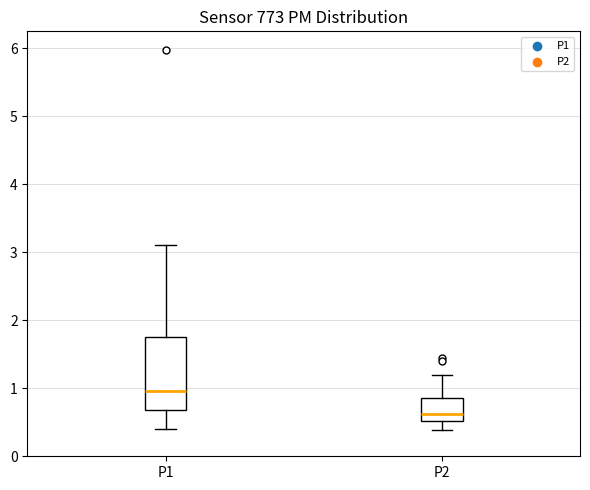

Reading left to right, read every box against the y-axis: the position of its median line, the range the box covers, and the ends of its whiskers. The values are not printed on the chart, so give them approximately, as read against the axis.

P1: median 1.0, box 0.7 to 1.8, whiskers 0.4 to 3.1
P2: median 0.6, box 0.5 to 0.9, whiskers 0.4 to 1.2